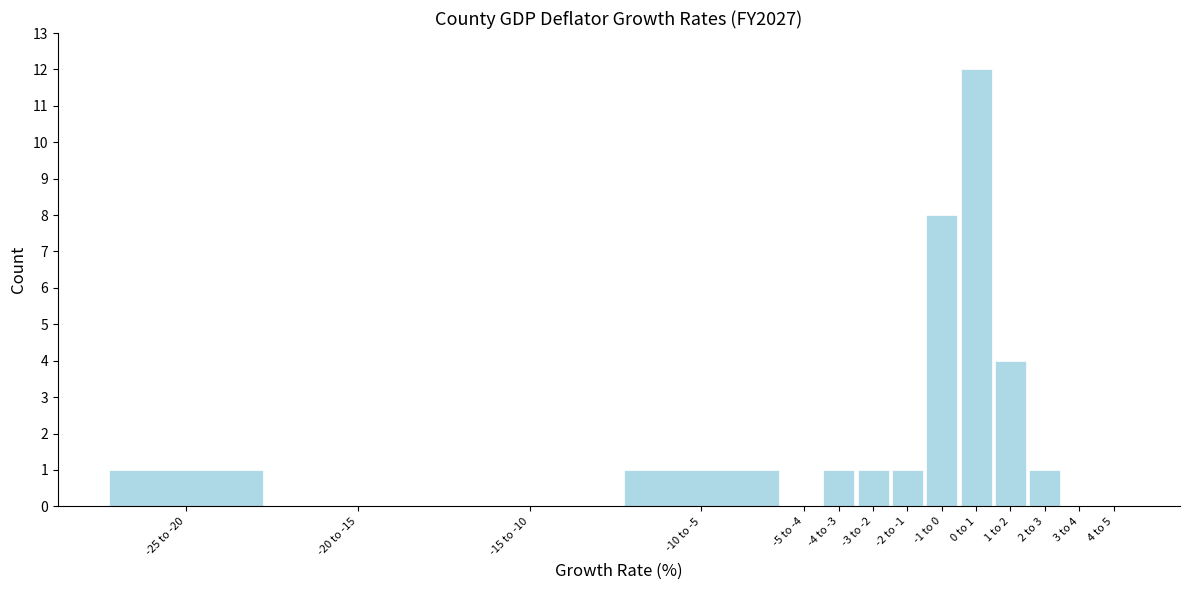

Reading left to right, list all the values displayed in this chart.

-25 to -20=1	-20 to -15=0	-15 to -10=0	-10 to -5=1	-5 to -4=0	-4 to -3=1	-3 to -2=1	-2 to -1=1	-1 to 0=8	0 to 1=12	1 to 2=4	2 to 3=1	3 to 4=0	4 to 5=0